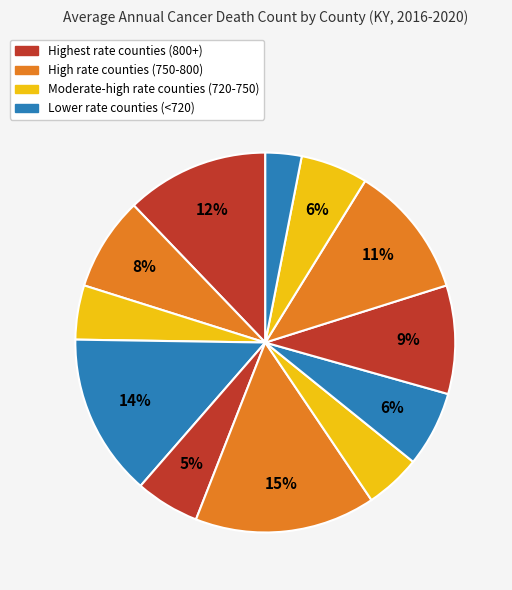

What is the largest slice in the pie chart?

Floyd County